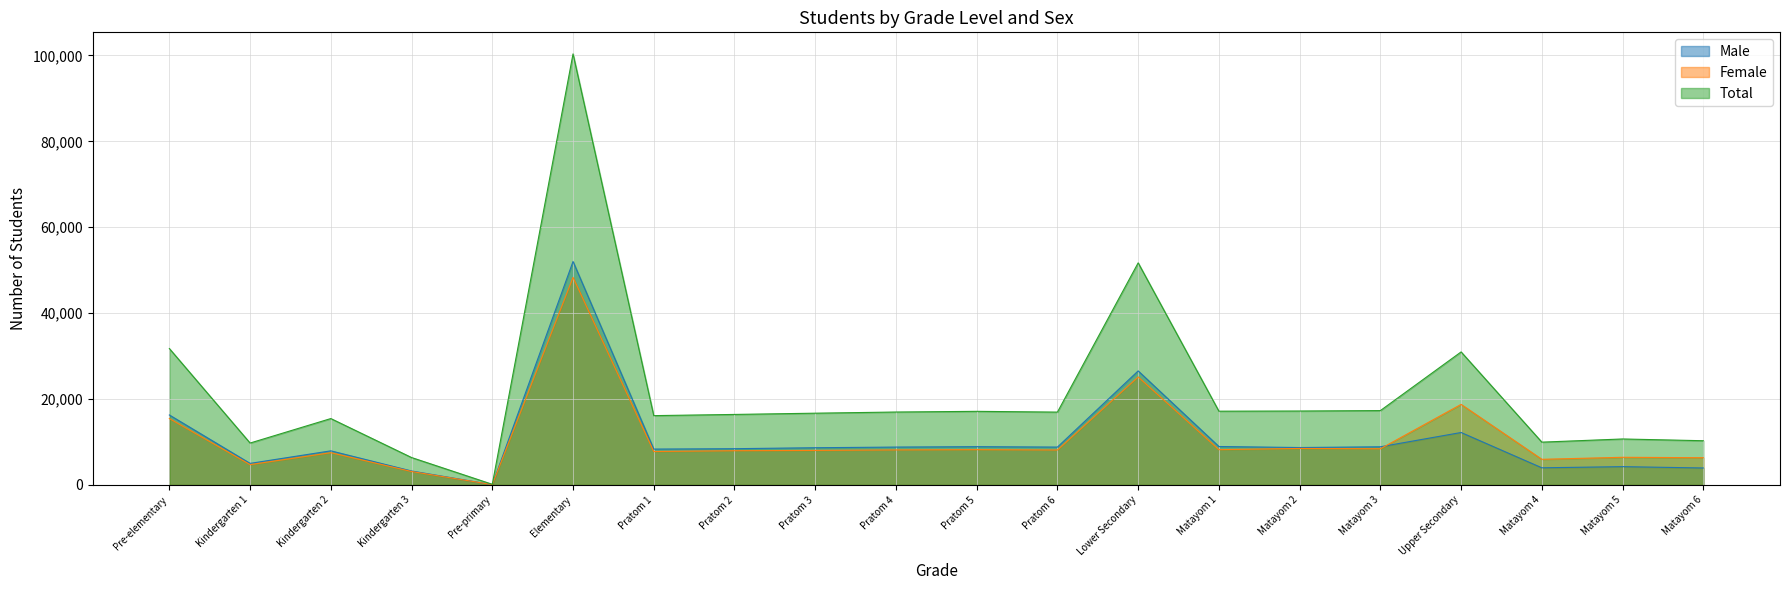

What is the minimum value shown in the chart?

73